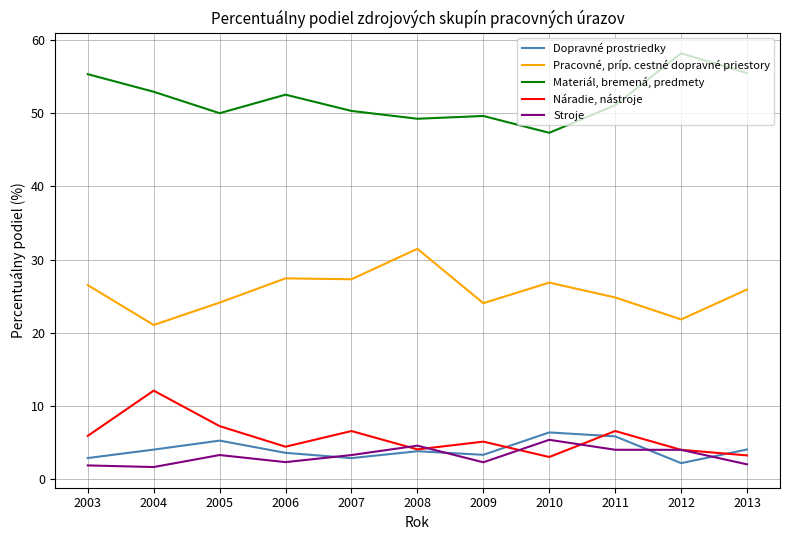

How many lines are shown in the chart?

5